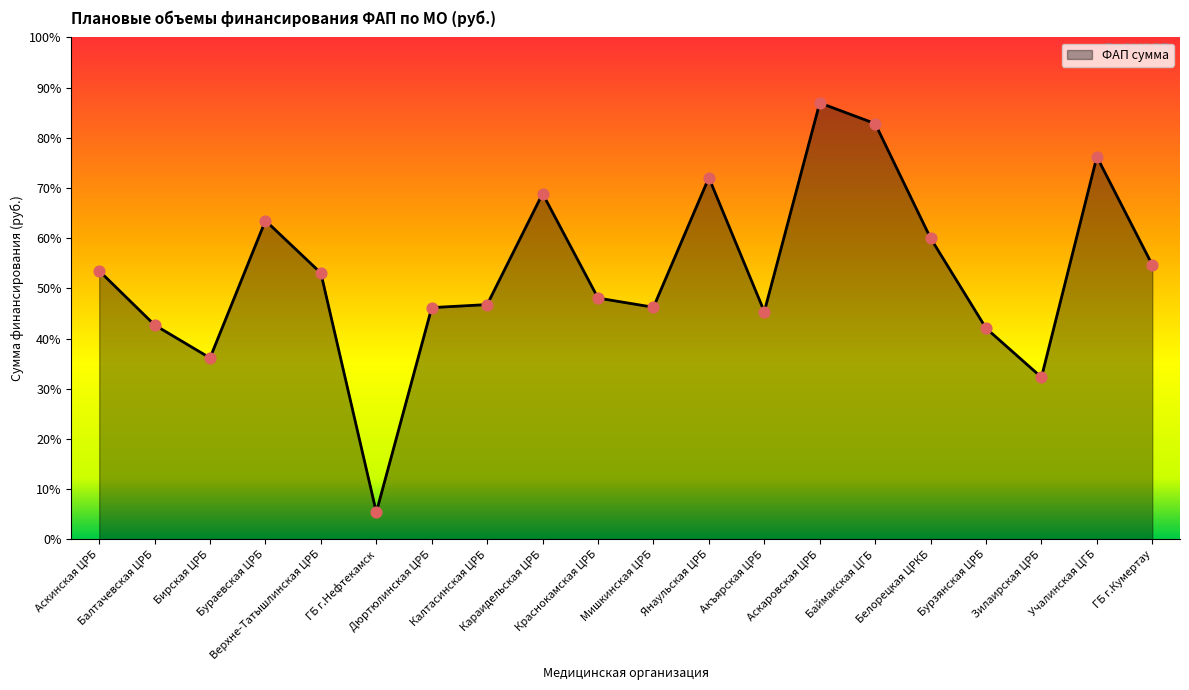

What is the ratio of the value at Баймакская ЦГБ to the value at Янаульская ЦРБ?

1.1